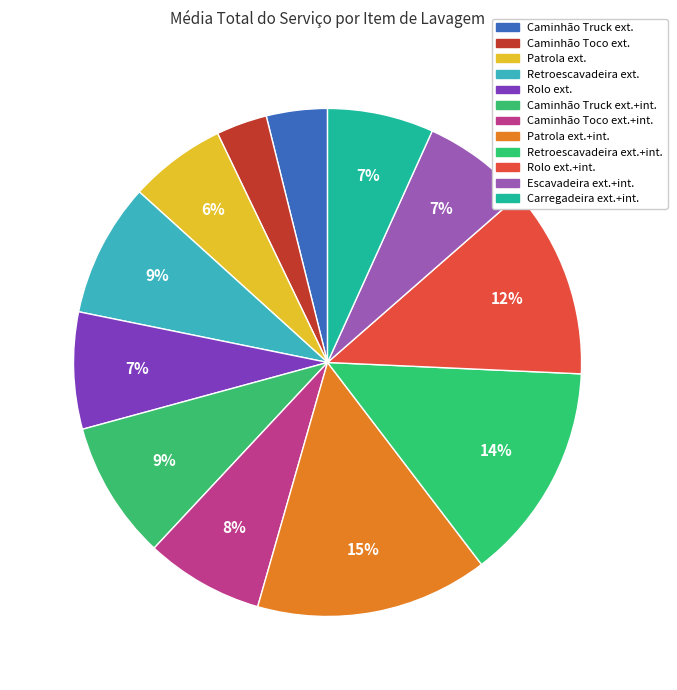

Count the number of slices in the pie.

12